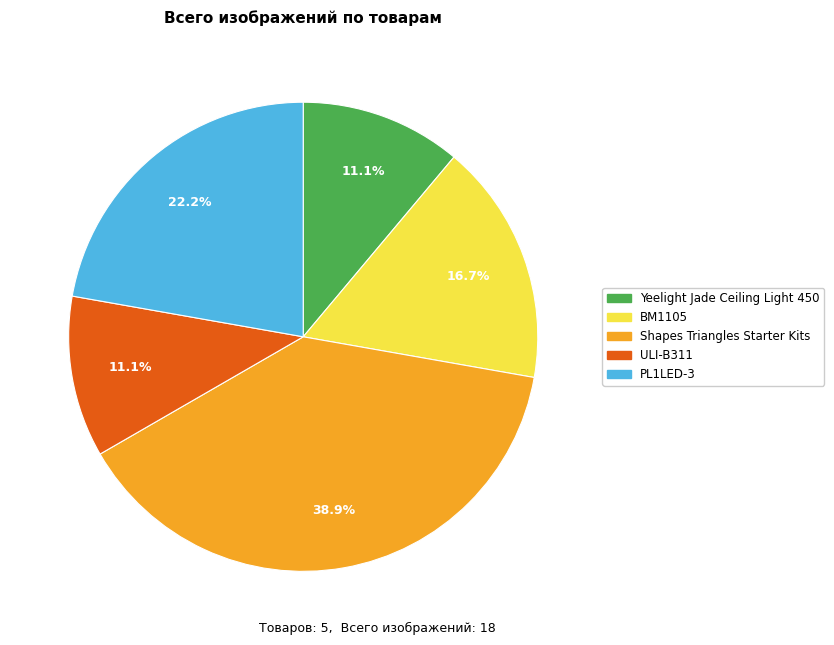

Do Yeelight Jade Ceiling Light 450 and BM1105 together represent more than half of the pie?

No